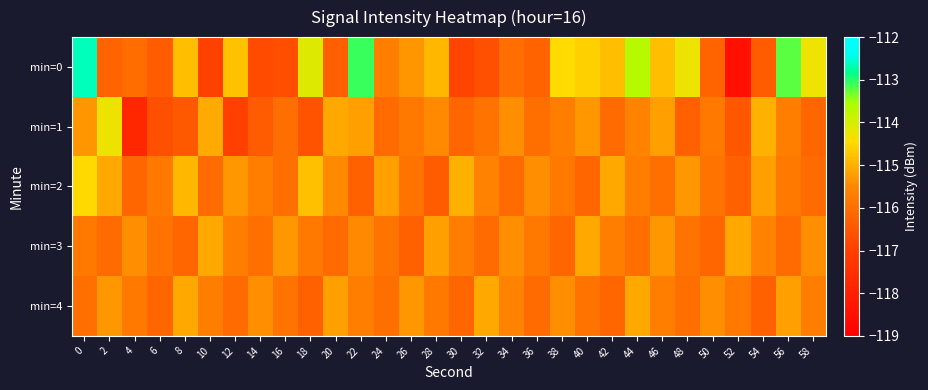

Reading left to right, transcribe all the data shown in this chart.

min=0: 0=-112.6	2=-116.2	4=-116.1	6=-116.4	8=-114.8	10=-117.0	12=-114.8	14=-116.7	16=-116.7	18=-114.1	20=-116.3	22=-113.1	24=-115.7	26=-115.3	28=-114.9	30=-116.9	32=-116.7	34=-116.0	36=-116.2	38=-114.5	40=-114.6	42=-114.8	44=-113.7	46=-114.8	48=-114.3	50=-116.2	52=-118.5	54=-116.4	56=-113.2	58=-114.3
min=1: 0=-115.3	2=-114.3	4=-117.8	6=-116.7	8=-116.5	10=-115.1	12=-117.0	14=-116.4	16=-116.0	18=-116.6	20=-115.1	22=-115.2	24=-116.1	26=-115.8	28=-115.5	30=-116.2	32=-115.9	34=-115.4	36=-116.0	38=-115.7	40=-115.3	42=-116.1	44=-115.6	46=-115.2	48=-116.3	50=-115.8	52=-116.5	54=-115.0	56=-115.7	58=-116.2
min=2: 0=-114.5	2=-115.1	4=-116.2	6=-115.8	8=-114.9	10=-116.1	12=-115.3	14=-115.7	16=-116.0	18=-114.8	20=-115.5	22=-116.3	24=-115.2	26=-115.9	28=-116.4	30=-115.0	32=-115.6	34=-116.1	36=-115.4	38=-115.8	40=-116.2	42=-115.1	44=-115.7	46=-116.0	48=-115.3	50=-115.9	52=-116.3	54=-115.2	56=-115.8	58=-116.1
min=3: 0=-115.8	2=-116.1	4=-115.4	6=-115.9	8=-116.2	10=-115.1	12=-115.7	14=-116.0	16=-115.3	18=-115.8	20=-116.1	22=-115.5	24=-115.9	26=-116.3	28=-115.2	30=-115.7	32=-116.1	34=-115.4	36=-115.8	38=-116.2	40=-115.1	42=-115.7	44=-116.0	46=-115.3	48=-115.9	50=-116.2	52=-115.1	54=-115.6	56=-116.1	58=-115.4
min=4: 0=-116.0	2=-115.3	4=-115.8	6=-116.2	8=-115.1	10=-115.7	12=-116.1	14=-115.4	16=-115.9	18=-116.3	20=-115.2	22=-115.7	24=-116.0	26=-115.3	28=-115.8	30=-116.2	32=-115.1	34=-115.6	36=-116.1	38=-115.4	40=-115.9	42=-116.2	44=-115.1	46=-115.7	48=-116.0	50=-115.4	52=-115.8	54=-116.3	56=-115.2	58=-115.7